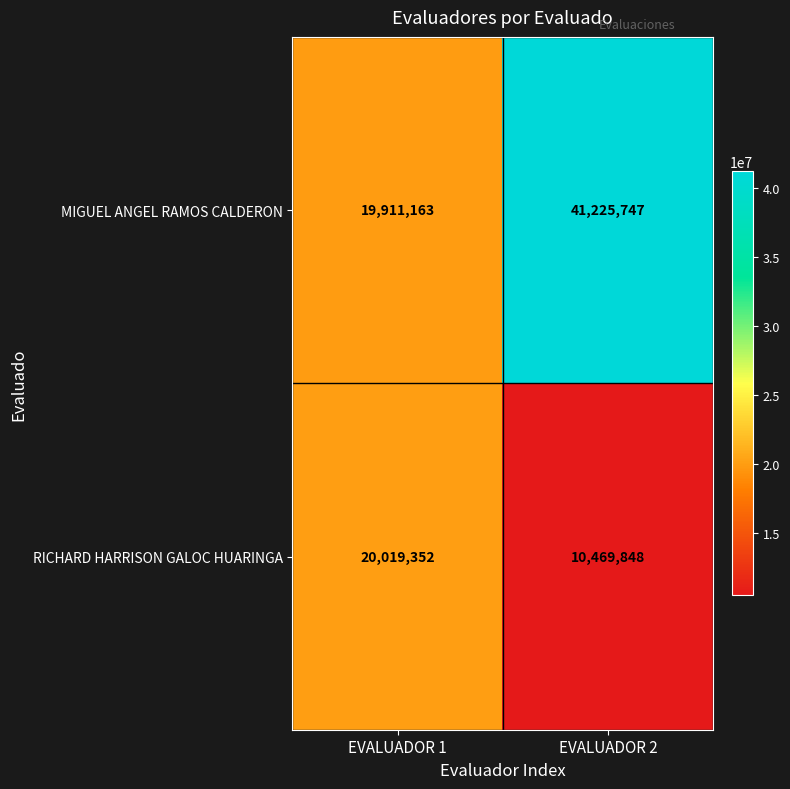

At which label is MIGUEL ANGEL RAMOS CALDERON closest to 30568455?

EVALUADOR 1